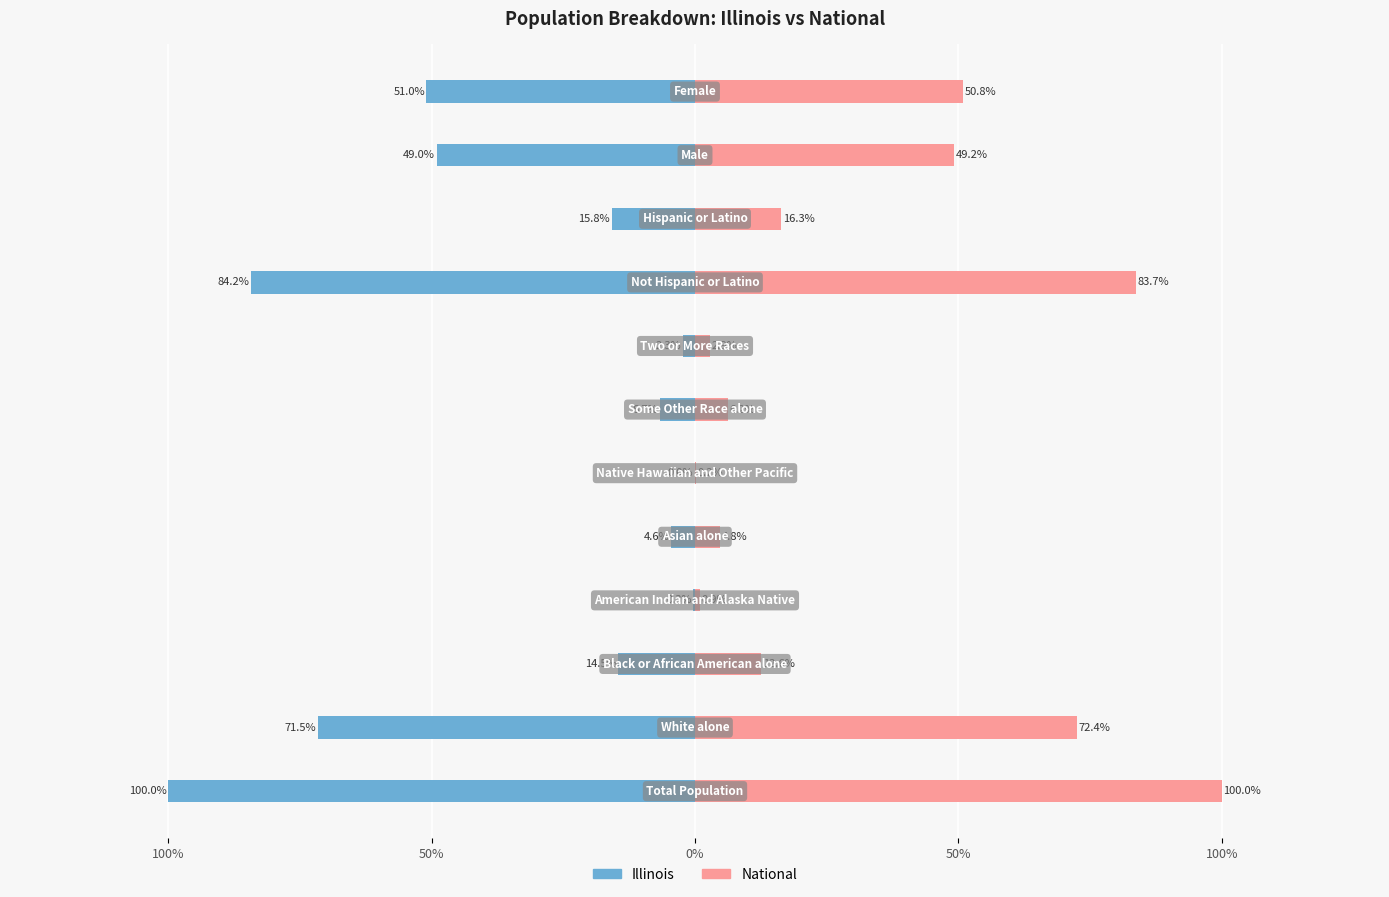

What is the sum of all Illinois values?

-400.0